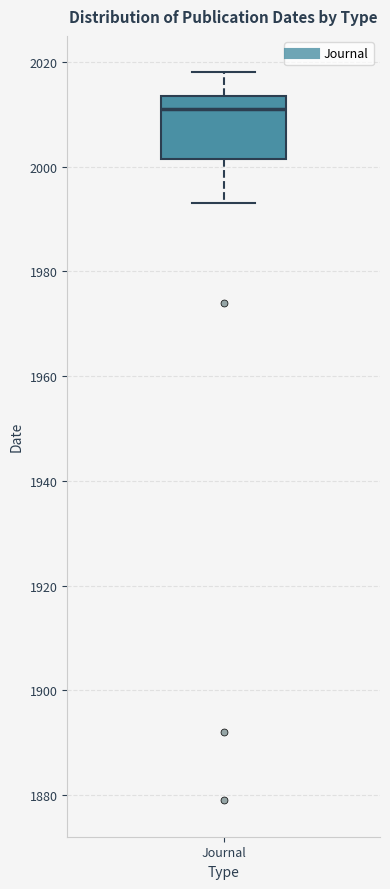

Read this box plot against the y-axis: the position of the median line, the range covered by the box, and the ends of both whiskers. The values are not printed on the chart, so give them approximately, as read against the axis.

median 2012, box 2002 to 2014, whiskers 1994 to 2018